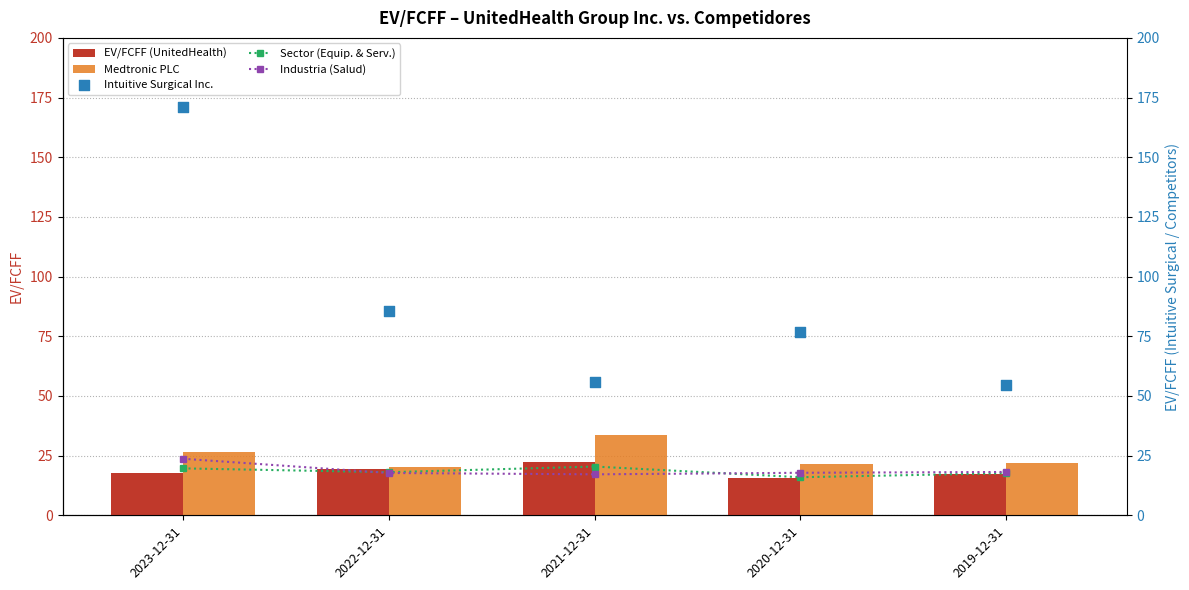

At which category is the sum across all series the highest?

2023-12-31